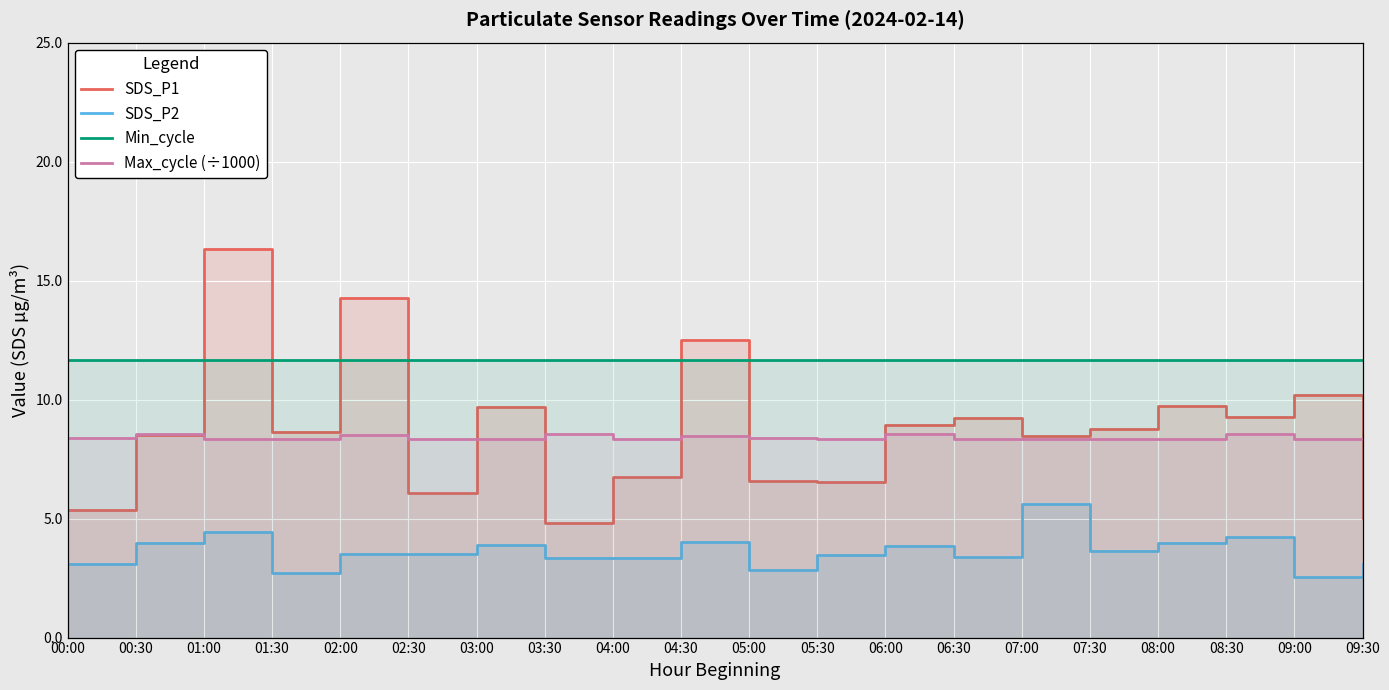

What are all the series names shown in the legend?

SDS_P1, SDS_P2, Min_cycle, Max_cycle (÷1000)